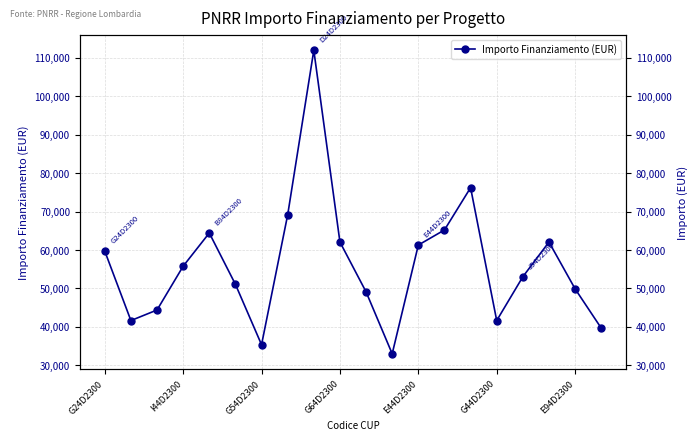

Reading left to right, list all the values displayed in this chart.

59706.2	41637.2	44386.8	55778.1	64419.8	51064.5	35352.3	69133.5	111949.1	62063.0	49100.5	32995.5	61277.4	65205.4	76203.9	41637.2	53028.5	62063.0	49886.1	39673.2